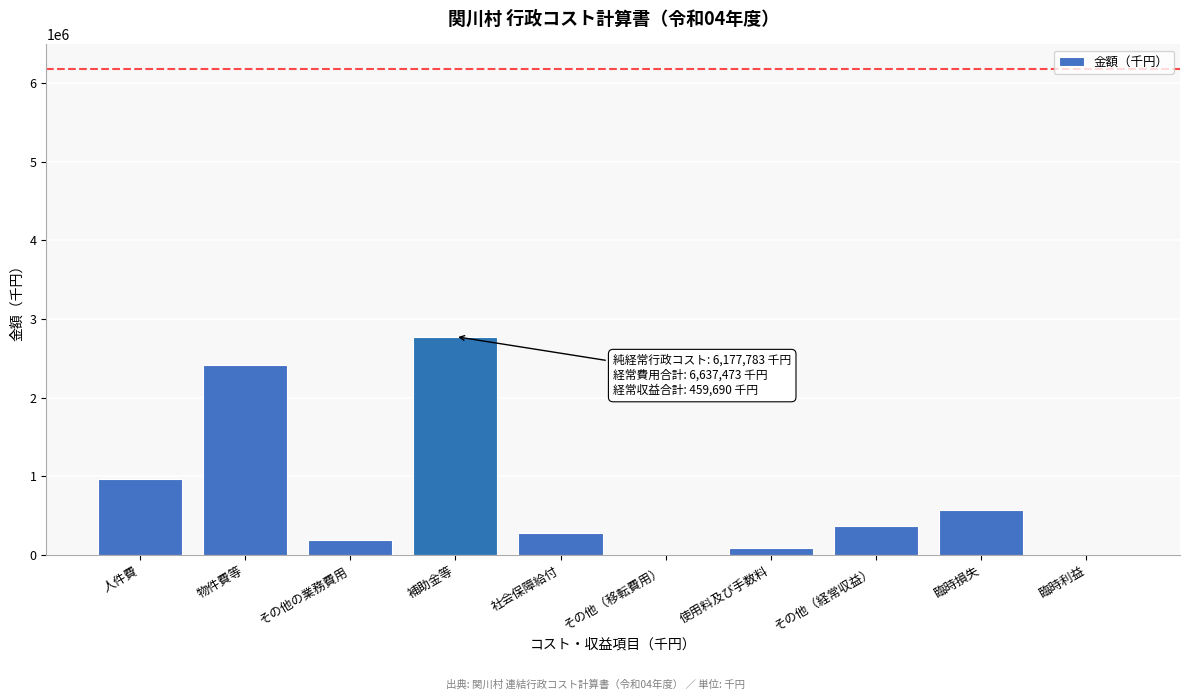

Approximately how many times larger is the value at 臨時損失 compared to 社会保障給付?

2.0